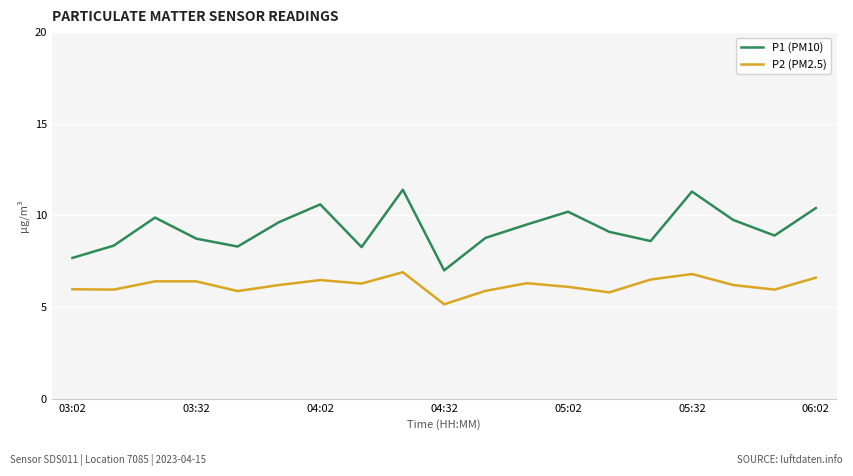

What is the greatest value displayed?

11.4